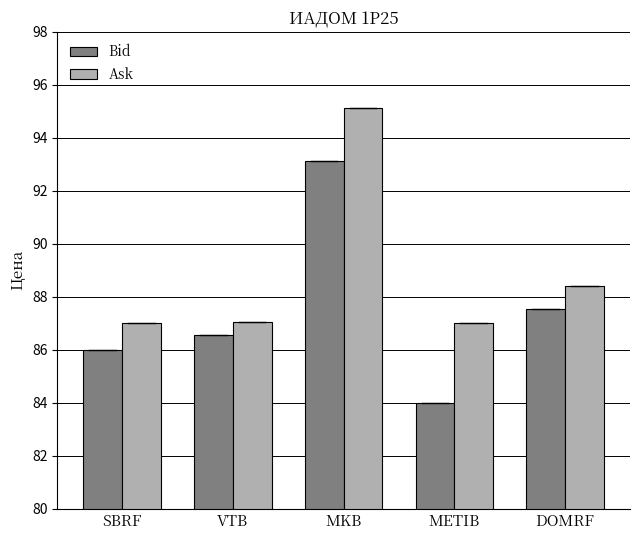

What is the difference between the Bid values at VTB and MKB?

6.6